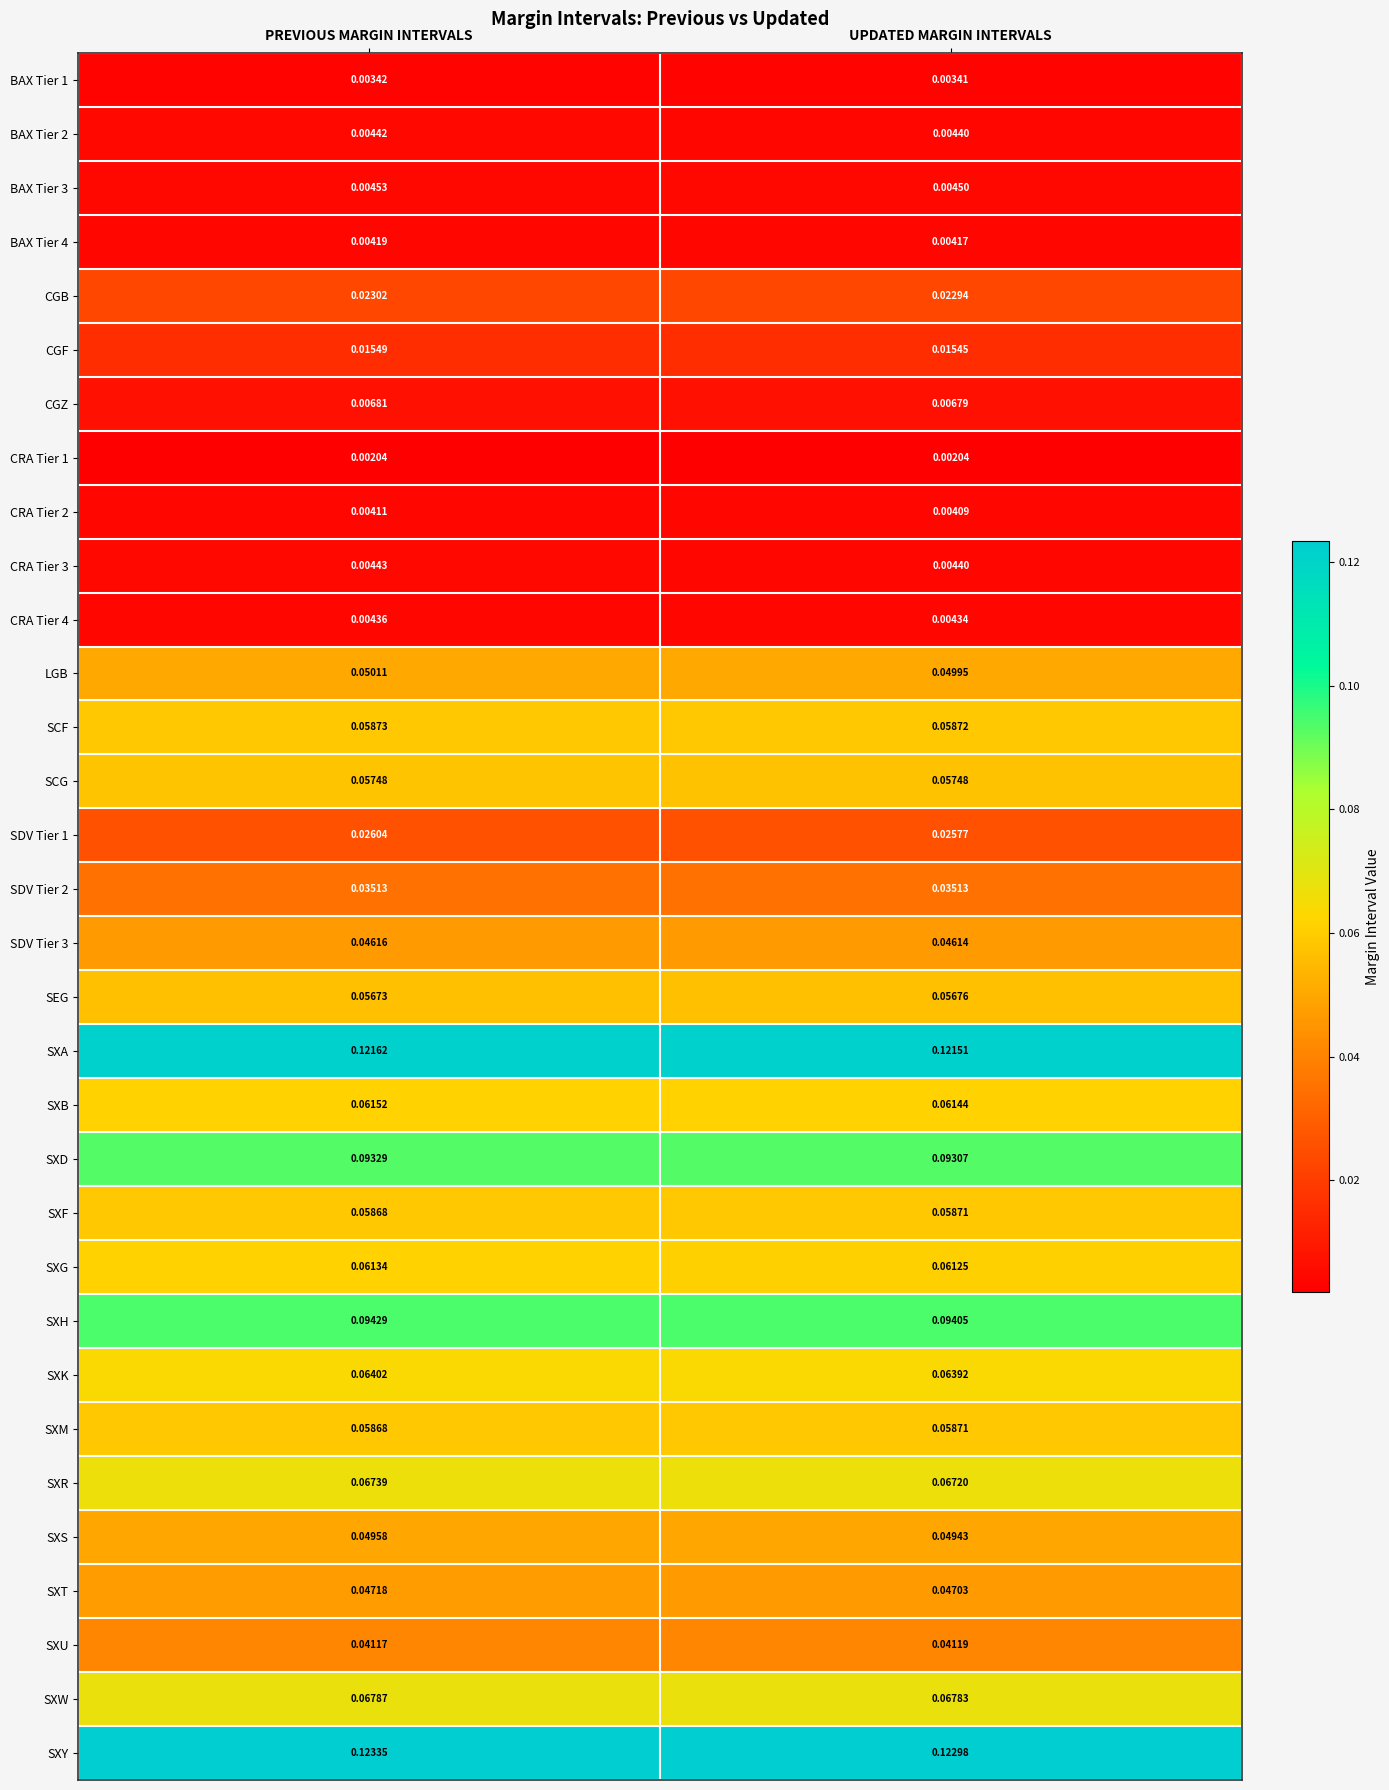

List the labels in order of SDV Tier 1 value, largest first.

PREVIOUS MARGIN INTERVALS, UPDATED MARGIN INTERVALS